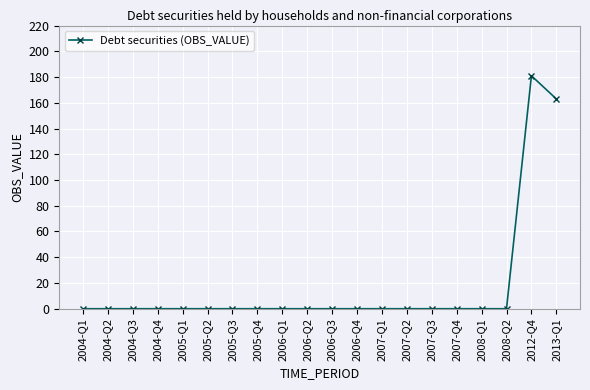

Reading right to left, extract all data points from this chart.

2013-Q1=163	2012-Q4=181	2008-Q2=0	2008-Q1=0	2007-Q4=0	2007-Q3=0	2007-Q2=0	2007-Q1=0	2006-Q4=0	2006-Q3=0	2006-Q2=0	2006-Q1=0	2005-Q4=0	2005-Q3=0	2005-Q2=0	2005-Q1=0	2004-Q4=0	2004-Q3=0	2004-Q2=0	2004-Q1=0